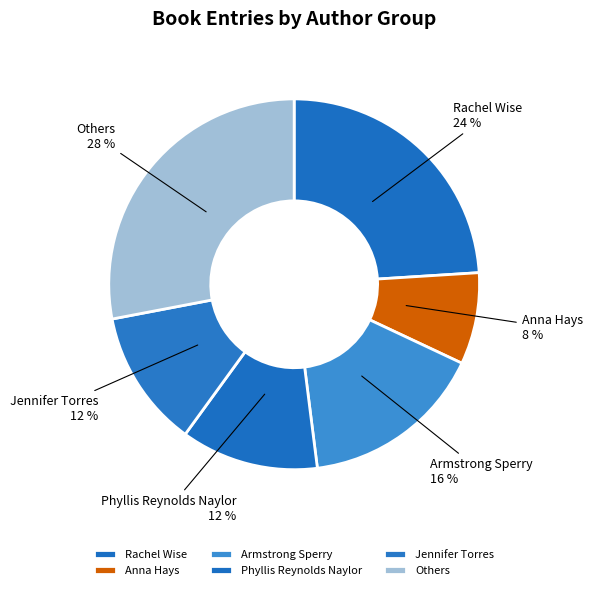

What is the smallest slice in the pie chart?

Anna Hays